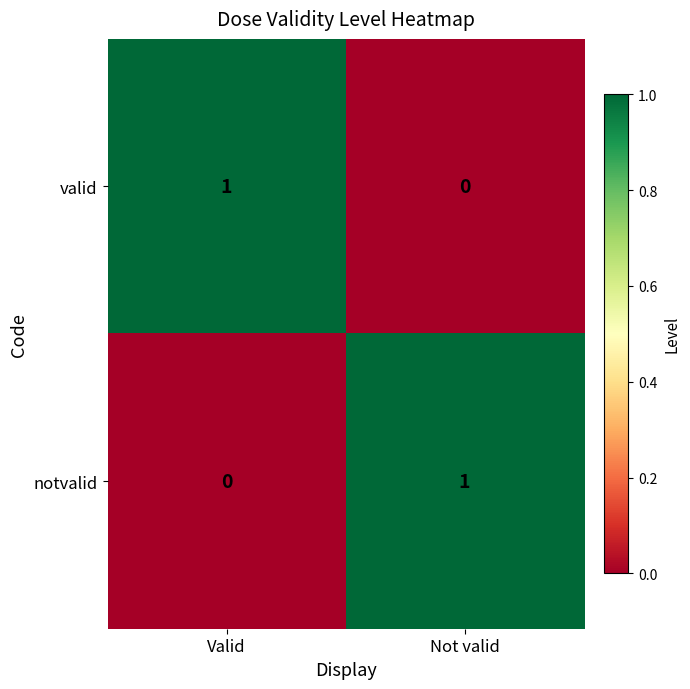

Rank the series at Not valid from highest to lowest value.

notvalid, valid